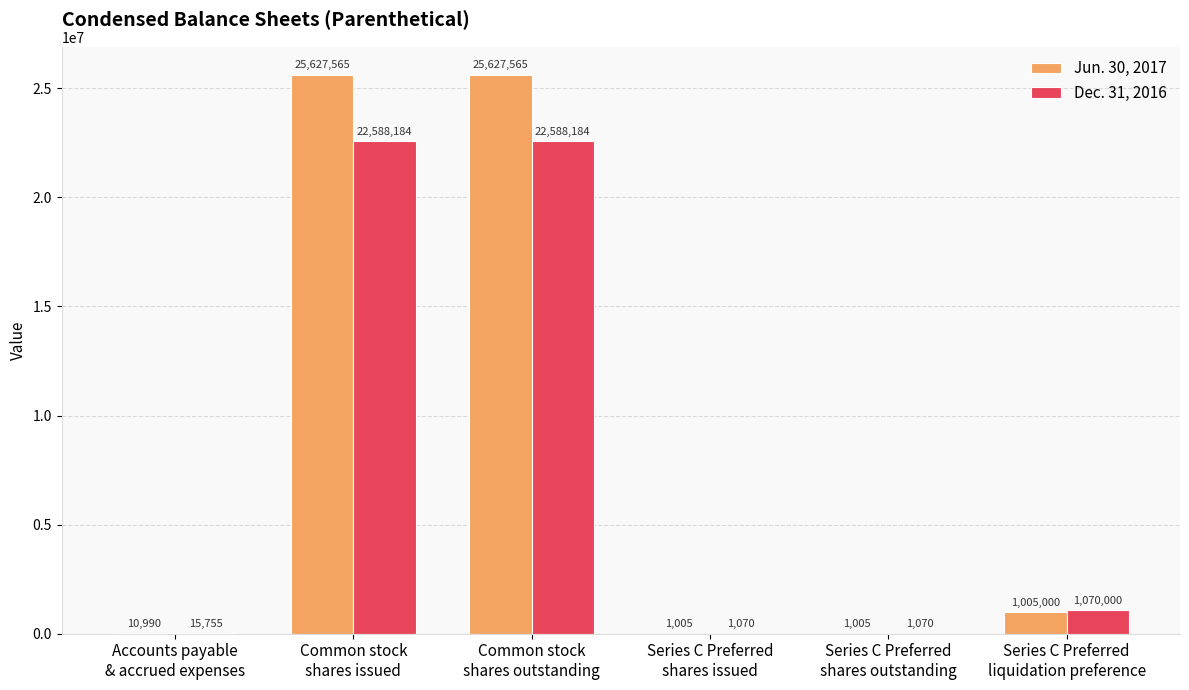

At which label does Jun. 30, 2017 first exceed 1005000?

Common stock
shares issued